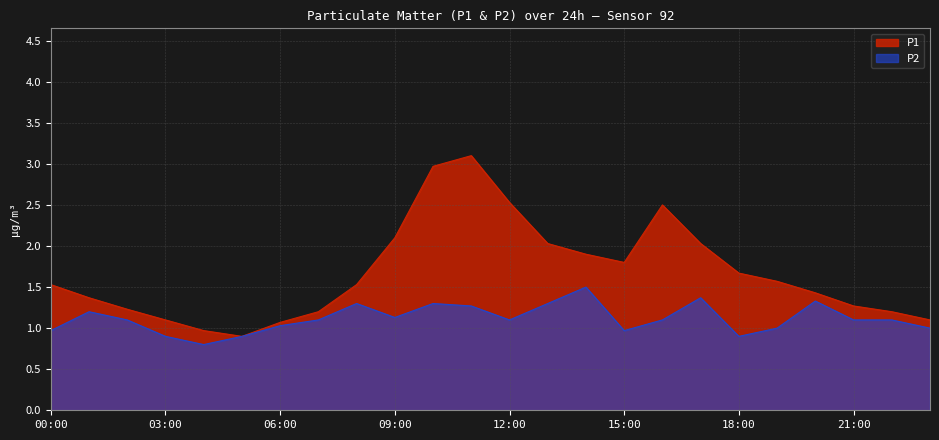

Read the P2 value at 00:00.

1.0